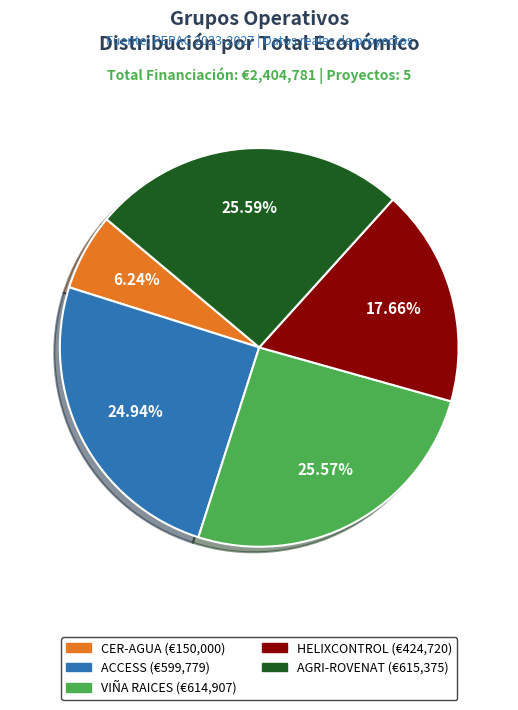

True or false: AGRI-ROVENAT accounts for 26% of the total.

True